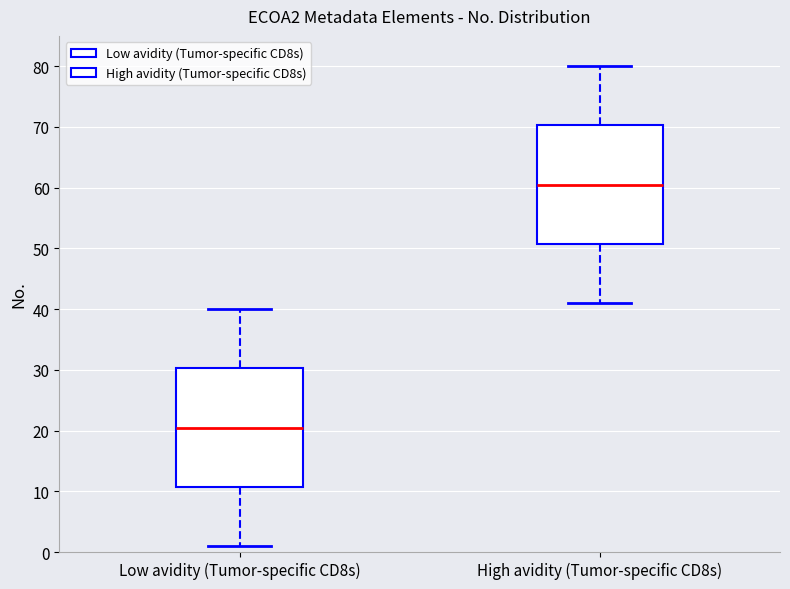

Where does the lower whisker of the box for High avidity (Tumor-specific CD8s) end on the y-axis? The values are not printed on the chart, so give them approximately, as read against the axis.

41